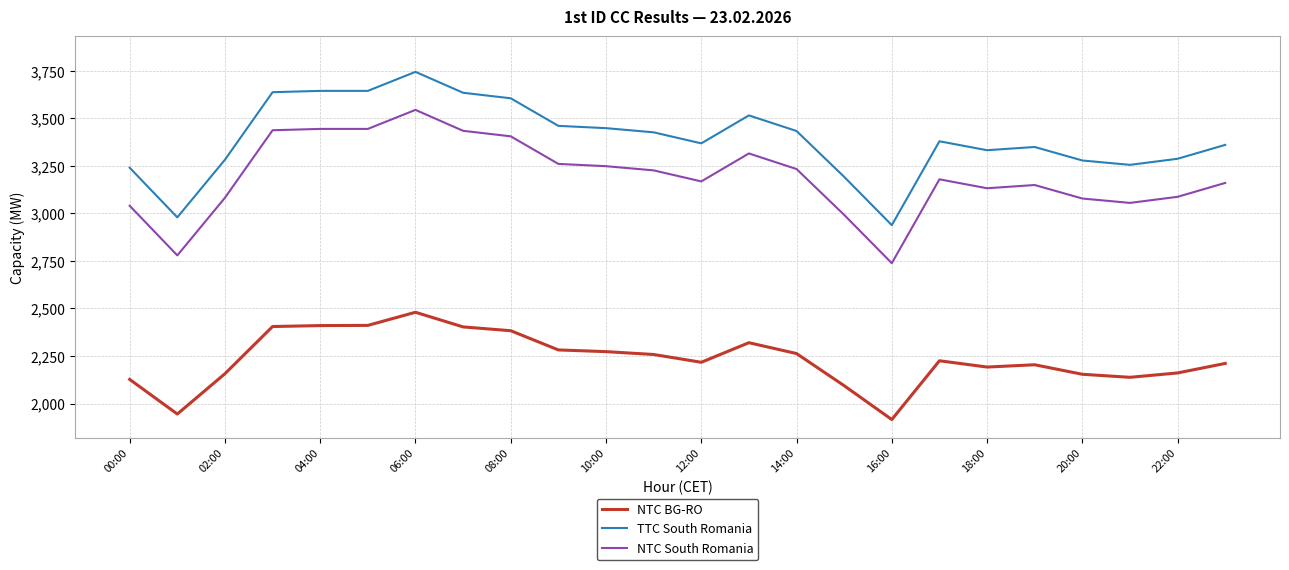

Which series has the largest total across all categories?

TTC South Romania